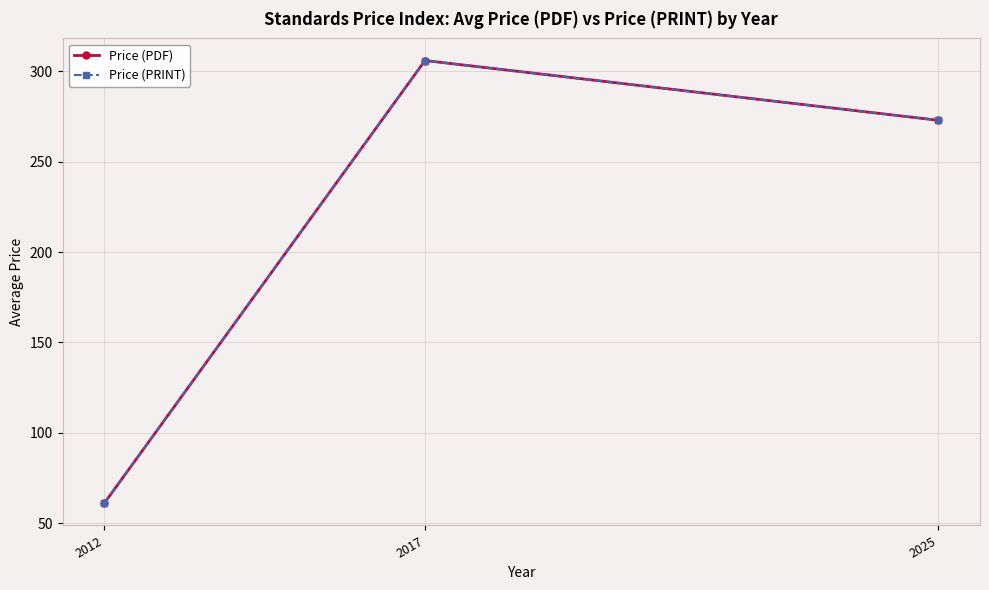

True or false: Price (PDF) has a value of 520.1 at 2017.

False